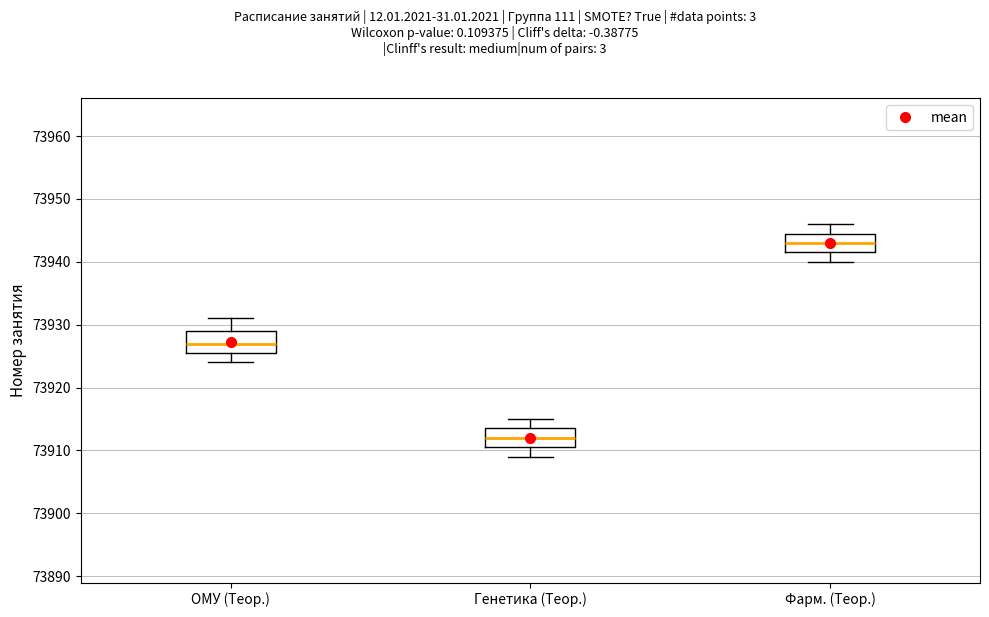

Where does the upper whisker of the box for Фарм. (Теор.) end on the y-axis? The values are not printed on the chart, so give them approximately, as read against the axis.

73946